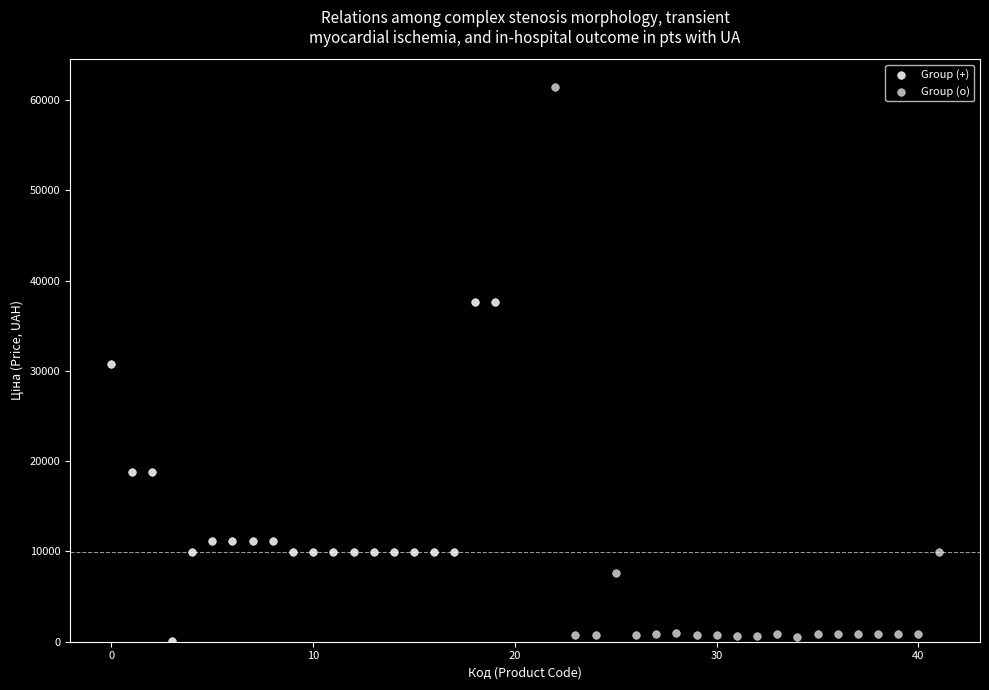

Which series reaches the minimum Y coordinate?

Group (+)